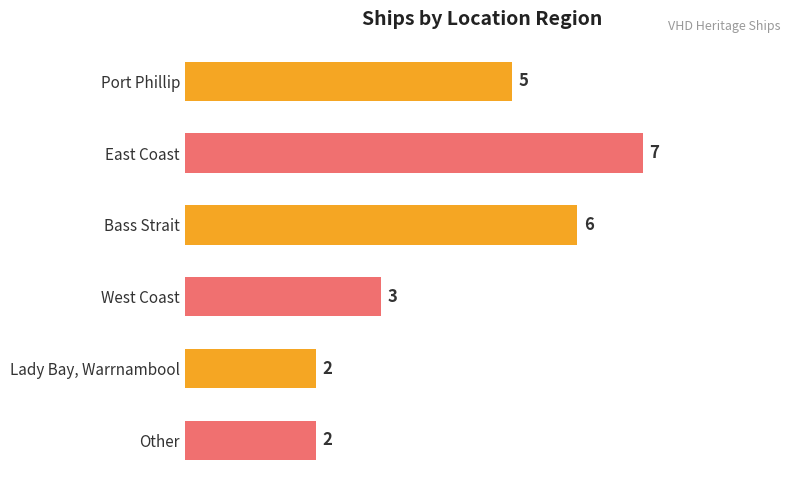

How many bars are there in total?

6